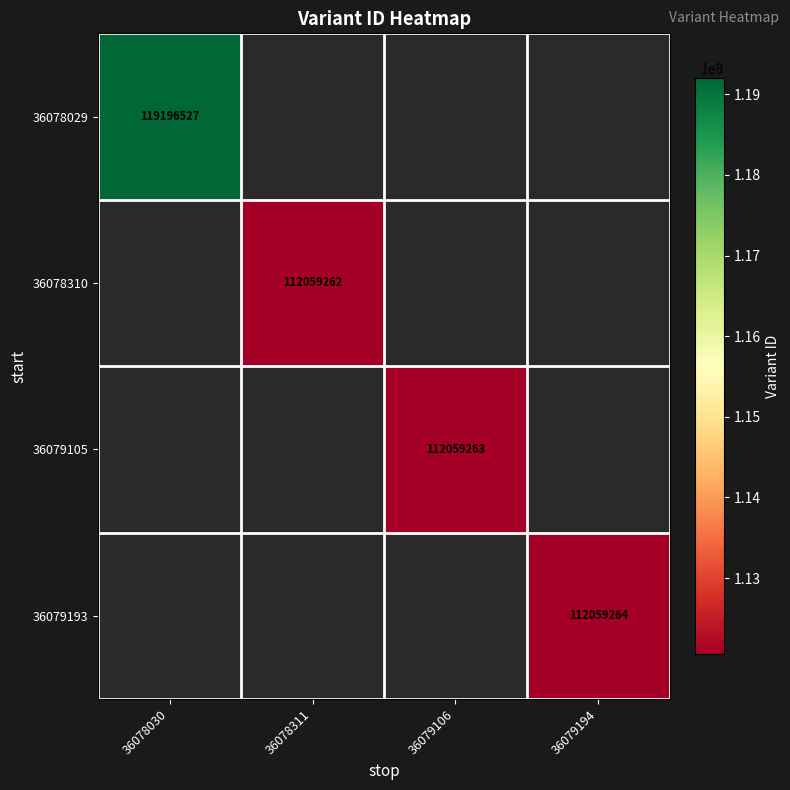

Is the value of 36079193 at 36079194 greater than the value of 36078029 at 36078030?

No